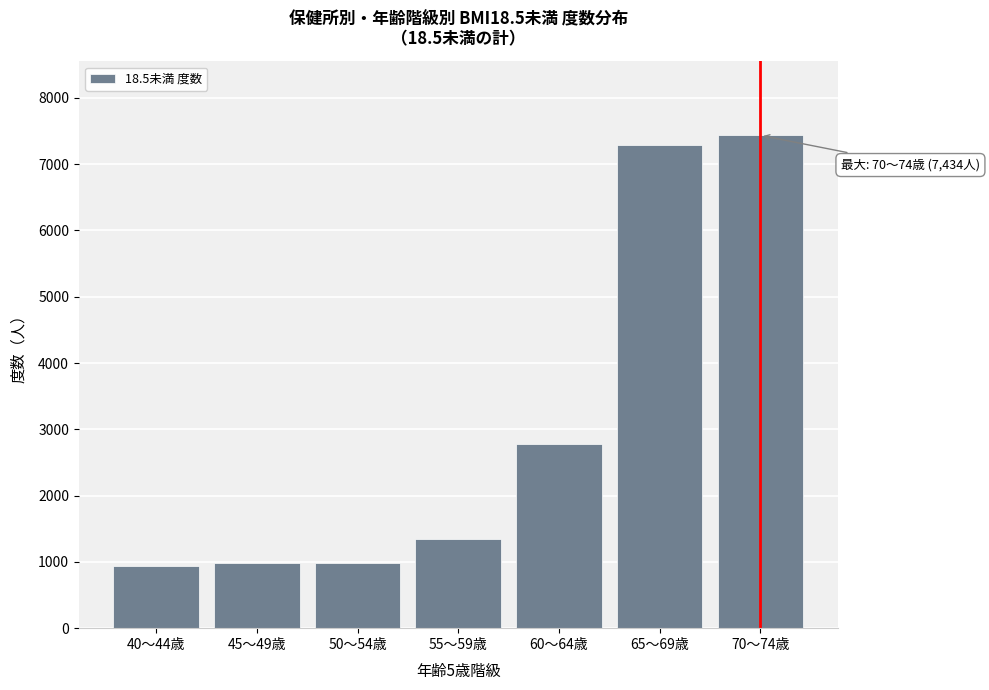

Where is the data nearest to the value 4187?

60～64歳